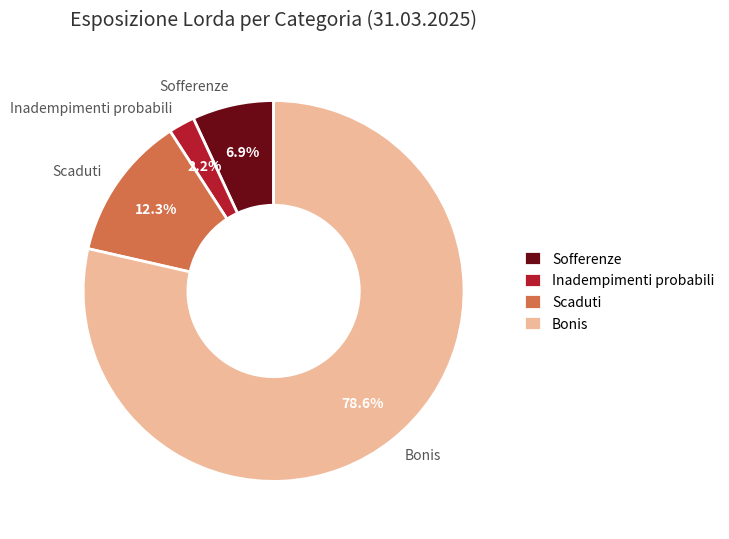

The Sofferenze slice represents 1% of the pie. True or false?

False